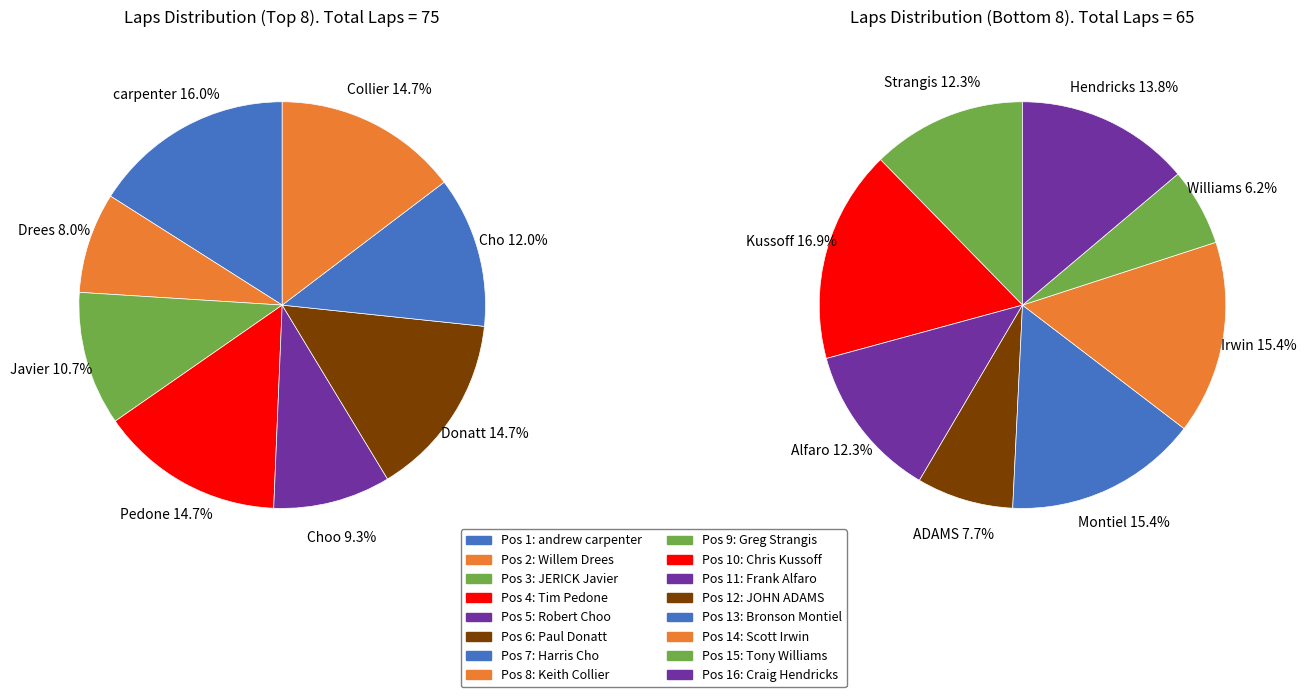

Which has a higher value, Bronson Montiel (13) or Willem Drees (2)?

Bronson Montiel (13)